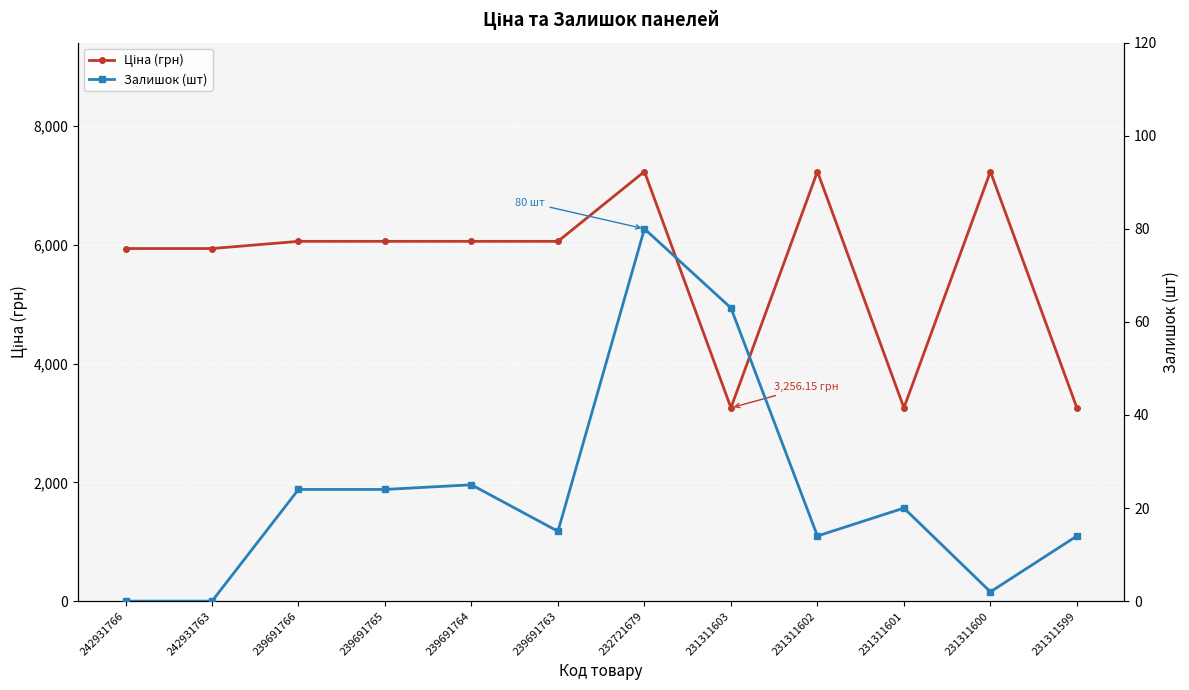

True or false: Ціна (грн) and Залишок (шт) cross at least once.

False